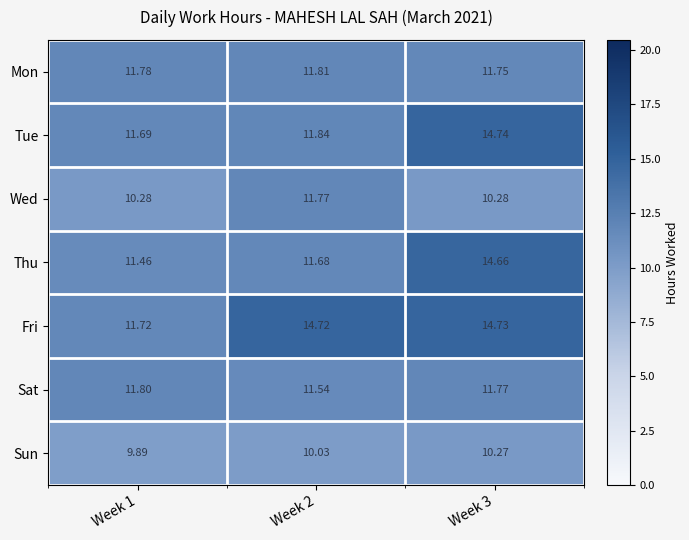

Rank the series at Week 1 from highest to lowest value.

Sat, Mon, Fri, Tue, Thu, Wed, Sun